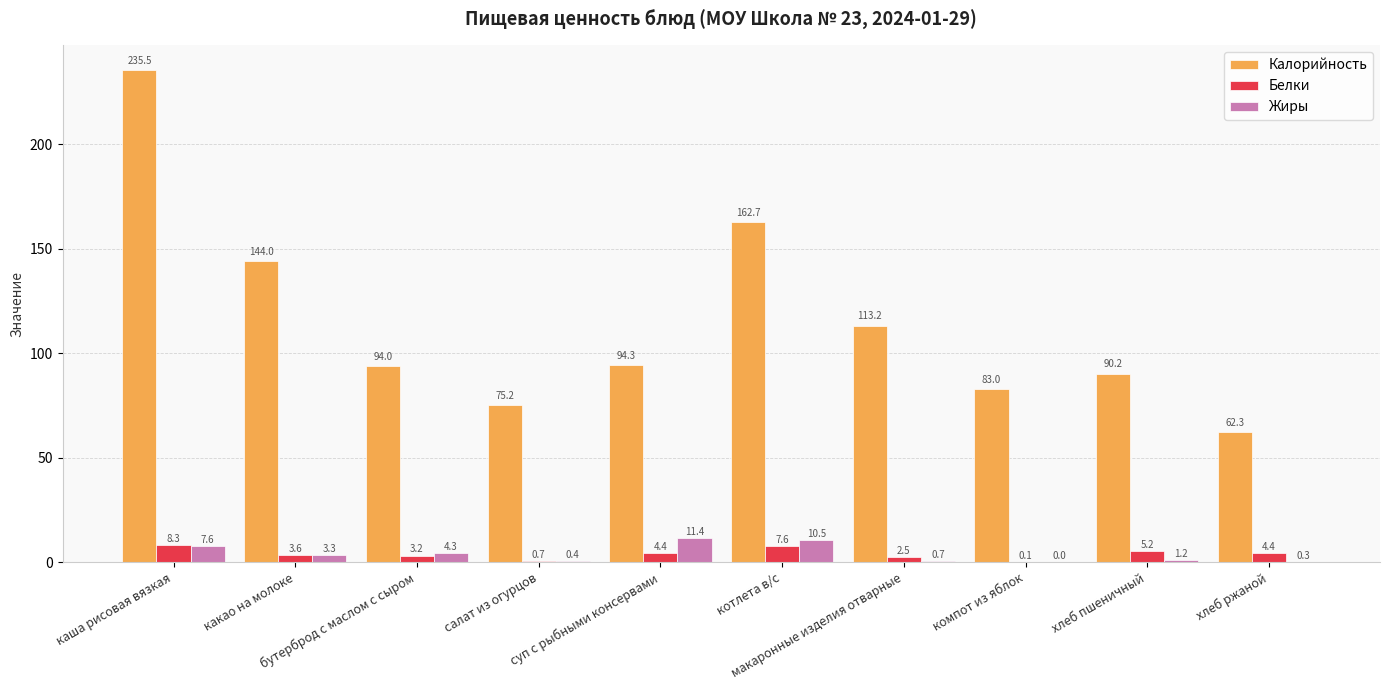

What is the sum of the Калорийность values at какао на молоке and каша рисовая вязкая?

379.5